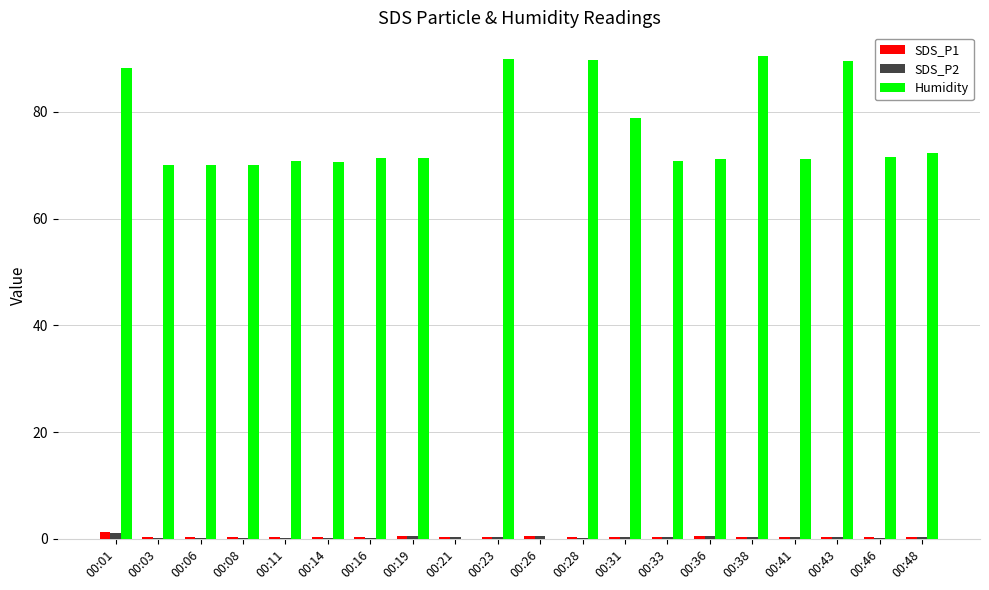

True or false: SDS_P2 has a value of 0.2 at 00:11.

True